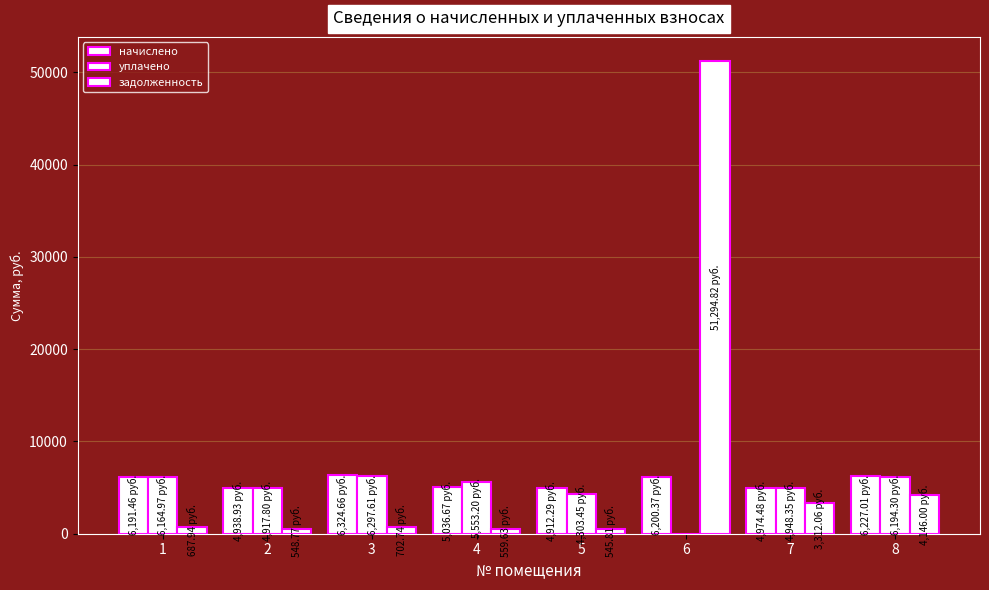

Are the bars horizontal?

No